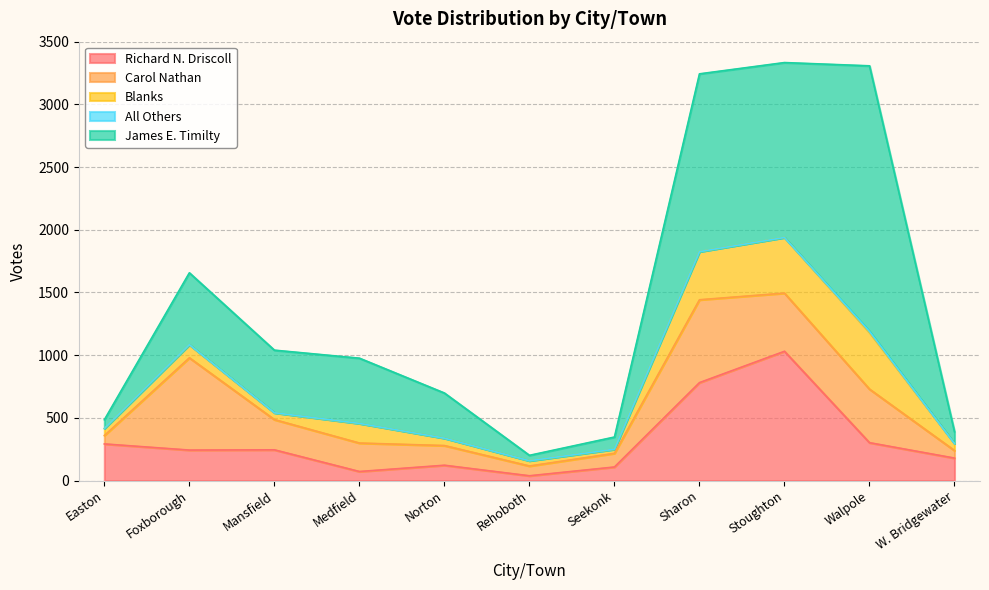

How many data points does each series have?

11